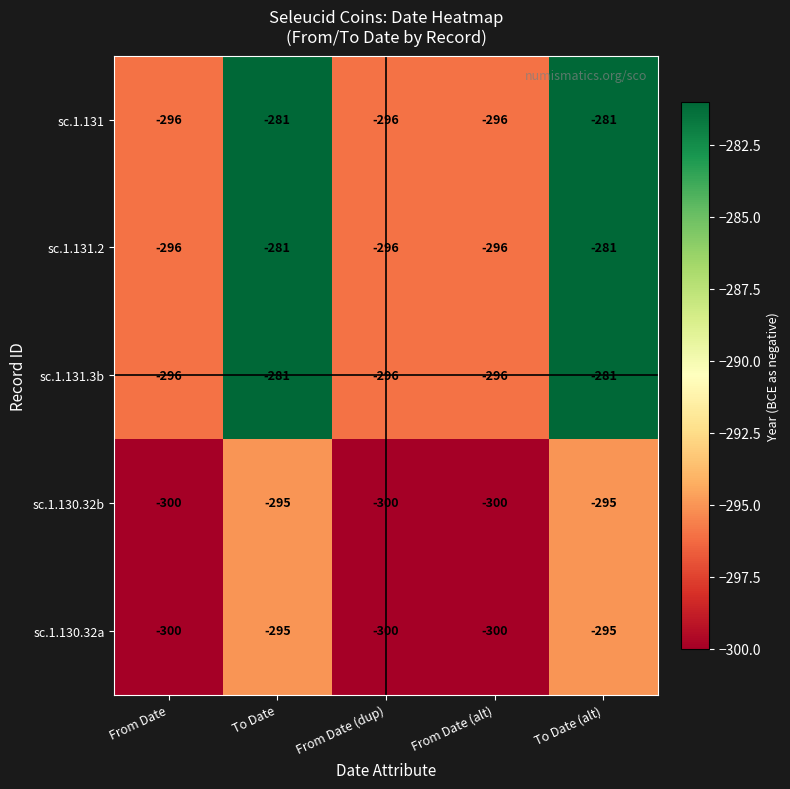

Is the value of sc.1.131.2 at From Date greater than the value of sc.1.130.32a at From Date?

Yes